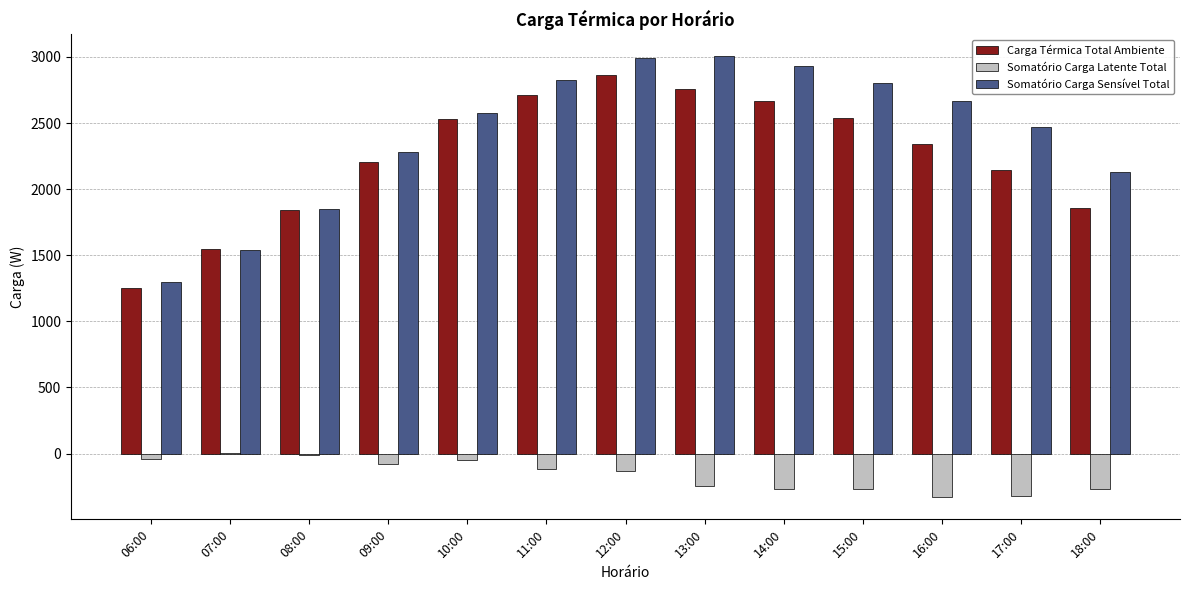

Between 06:00 and 17:00, which series saw the biggest shift?

Somatório Carga Sensível Total